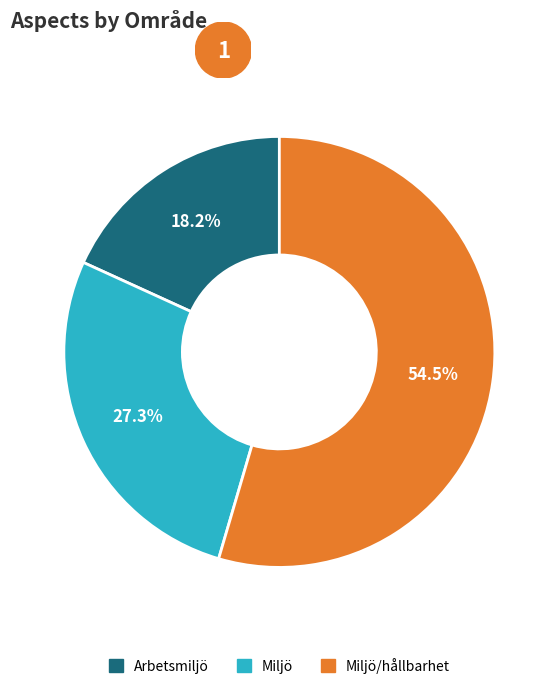

To the nearest percent, what is the average slice percentage?

33%